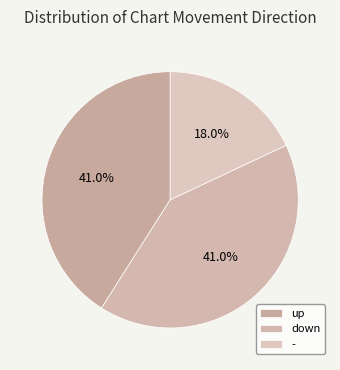

Count the number of slices in the pie.

3